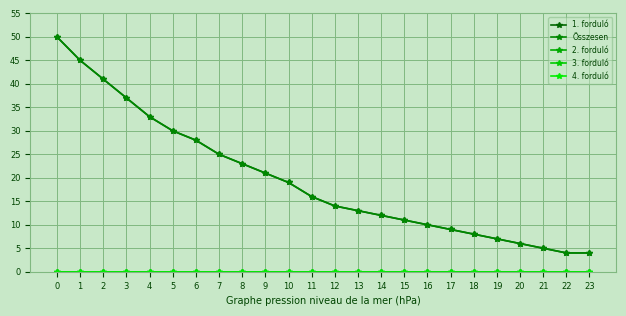

Does the chart have visible grid lines?

Yes